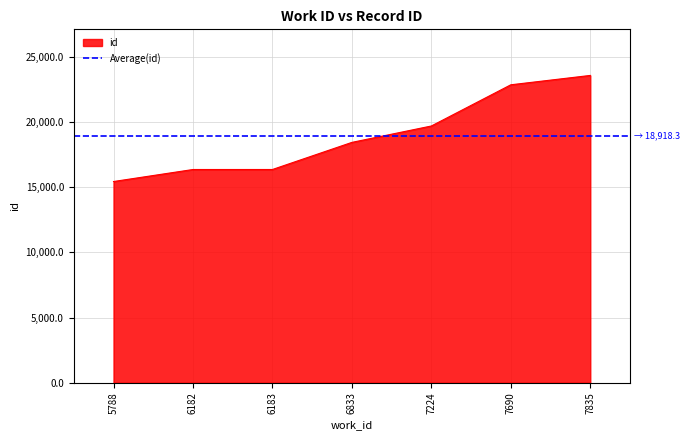

Reading right to left, extract all data points from this chart.

7835=23577	7690=22859	7224=19698	6833=18440	6183=16360	6182=16359	5788=15437